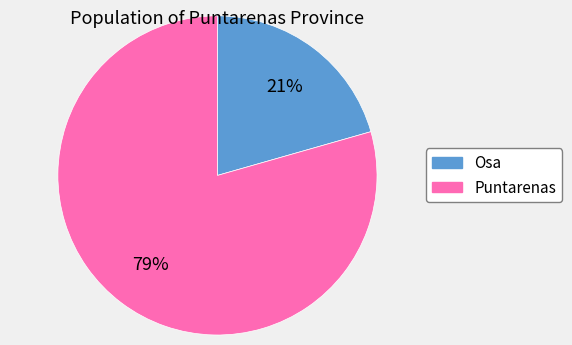

What is the ratio of the value at Osa to the value at Puntarenas?

0.3